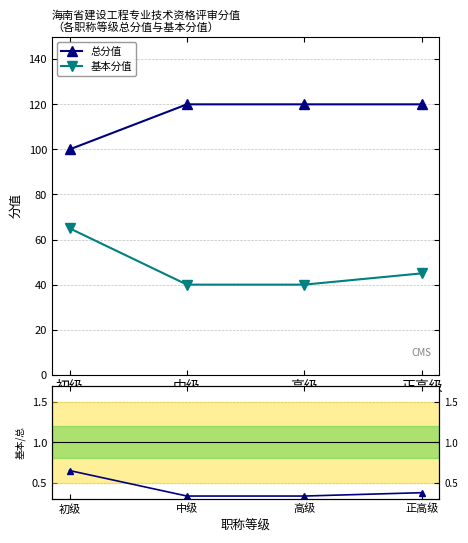

Which series has the largest range (max minus min)?

基本分值